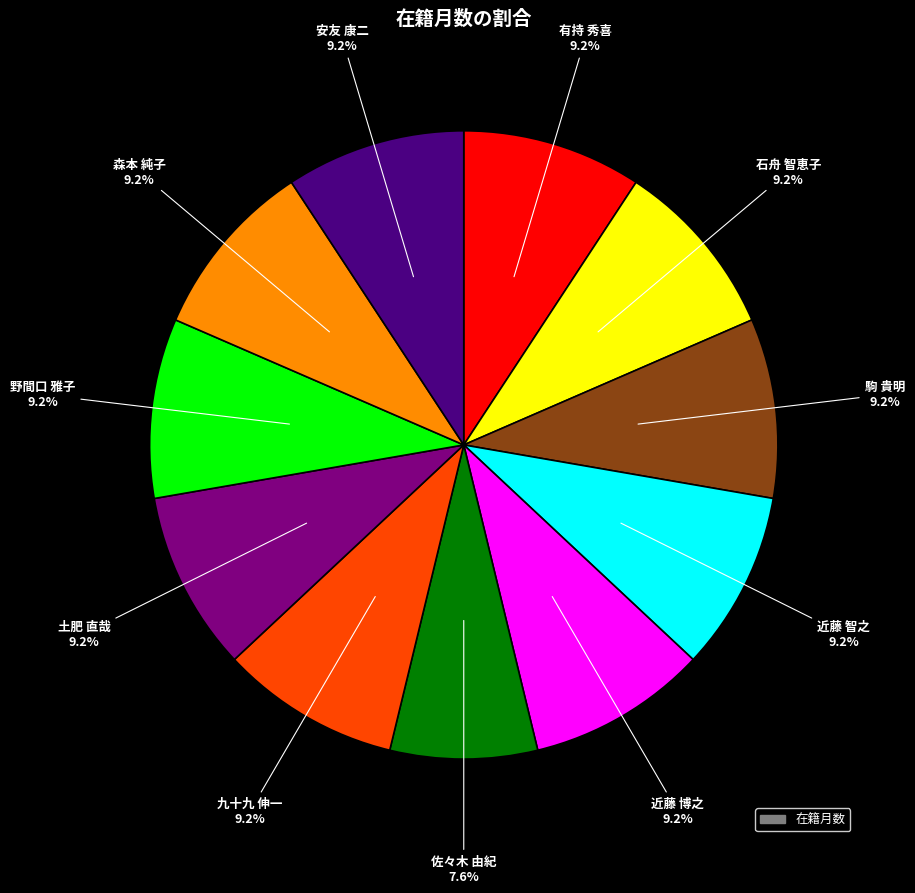

Is there a majority slice in this chart?

No